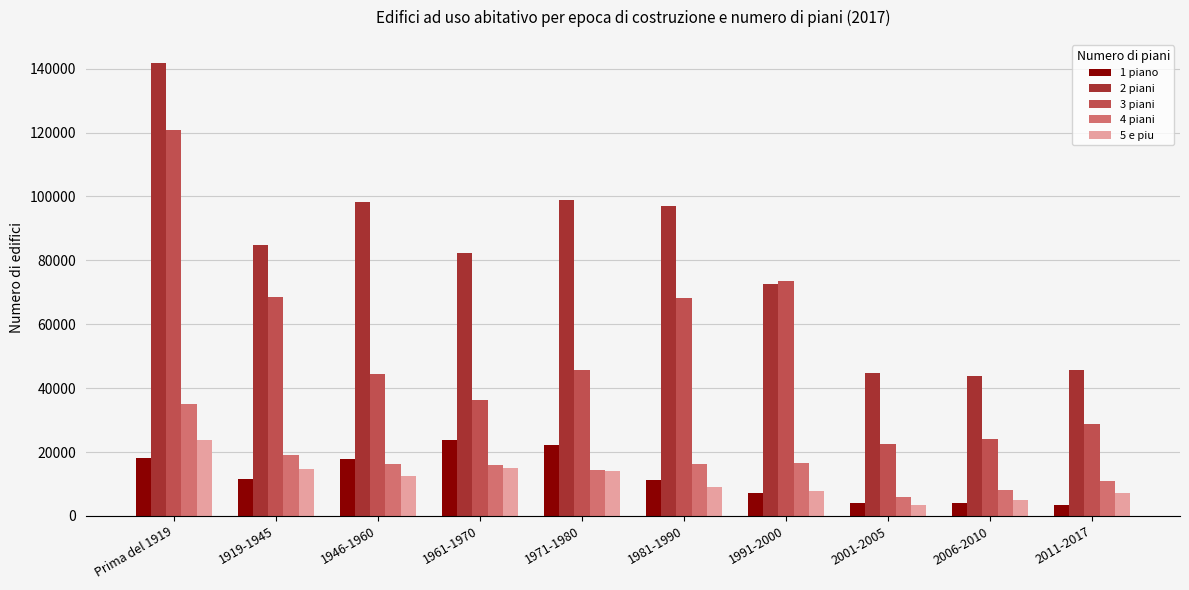

What is the label of the 8th bar from the left?

2001-2005